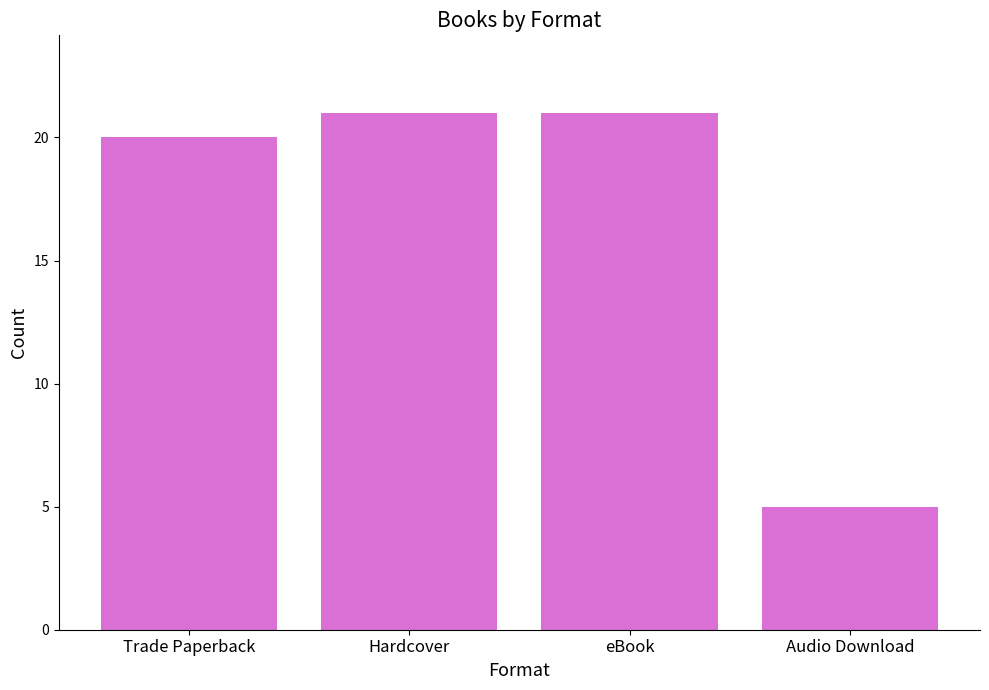

True or false: the data shows 21 at eBook.

True